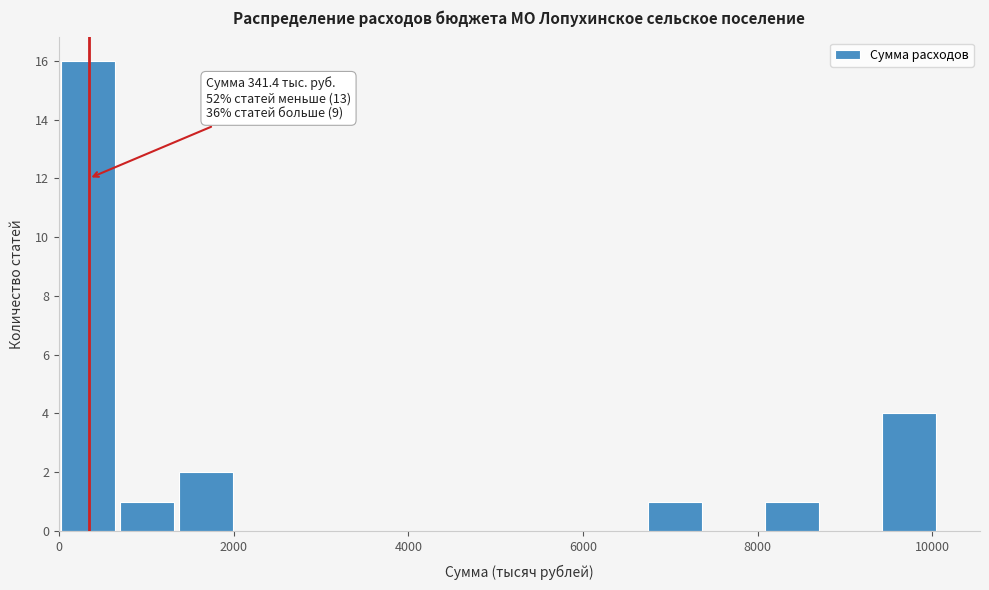

Read against the x-axis, roughly where is the centre of the tallest bar?

400